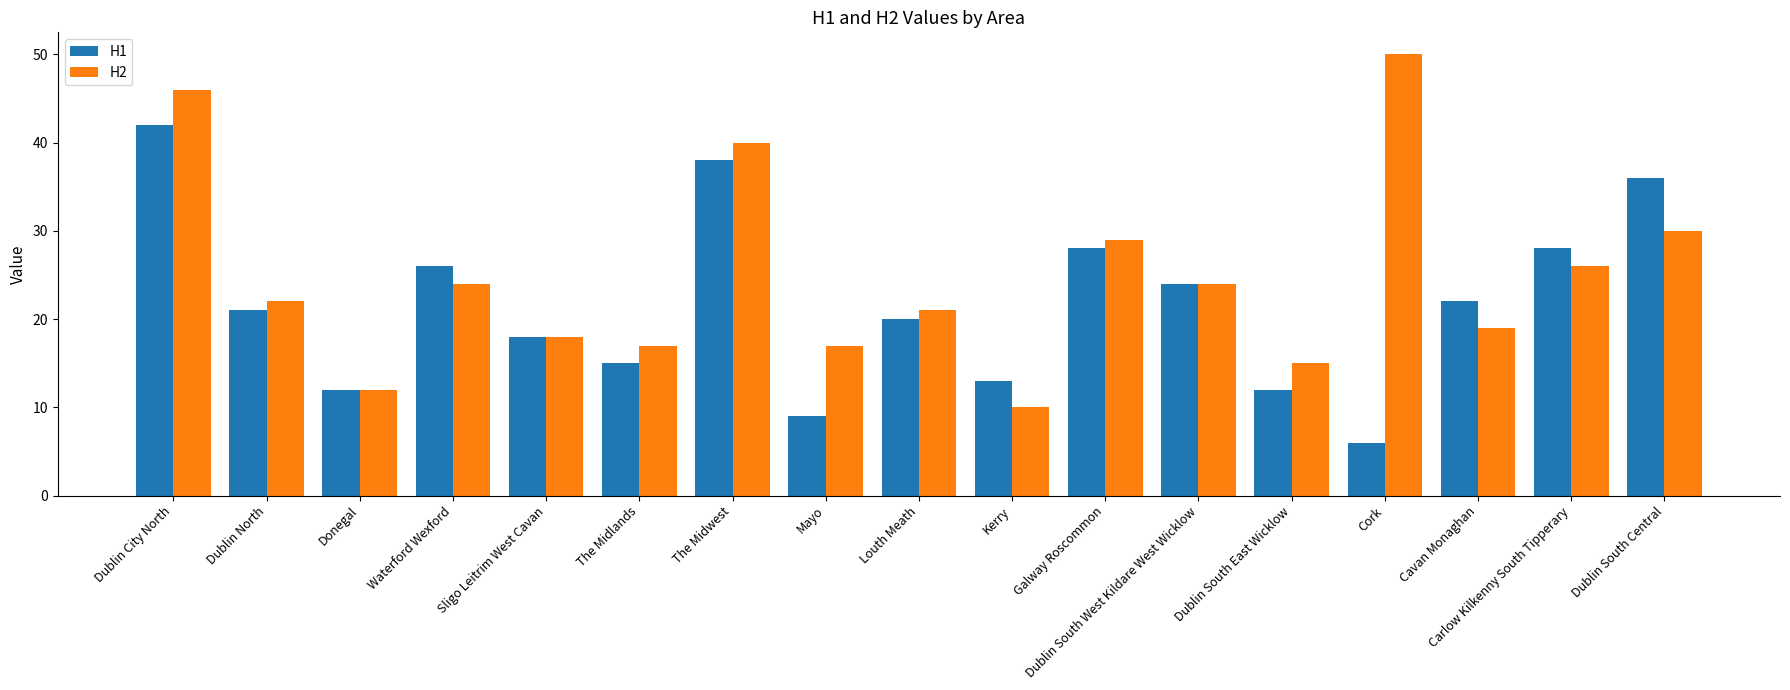

True or false: H2 has a value of 29 at Dublin North.

False